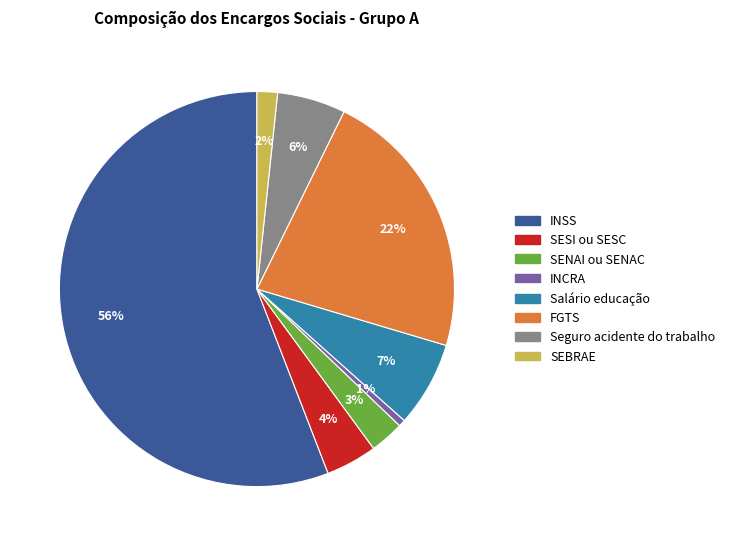

Combined, do SENAI ou SENAC and Salário educação account for over 50%?

No